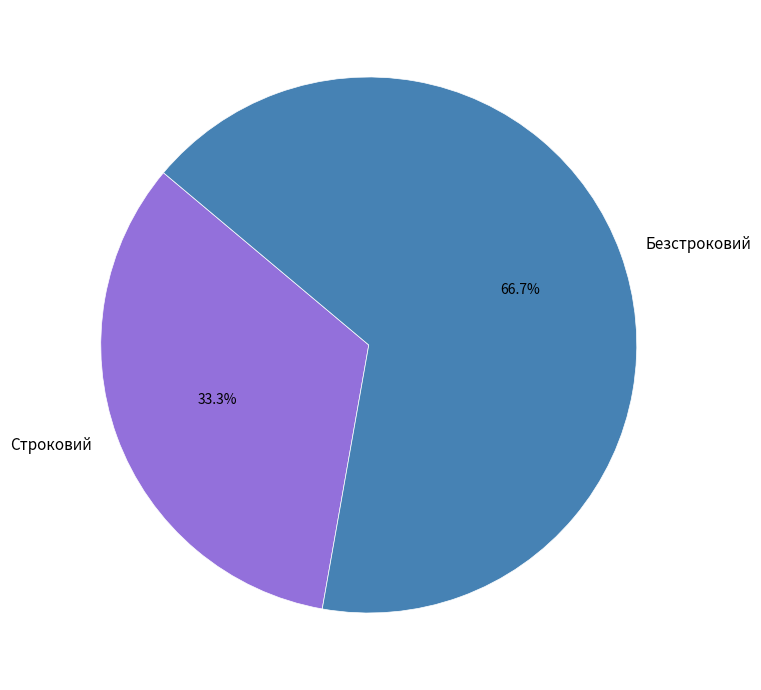

Is it true that Строковий is 33% of the pie?

True